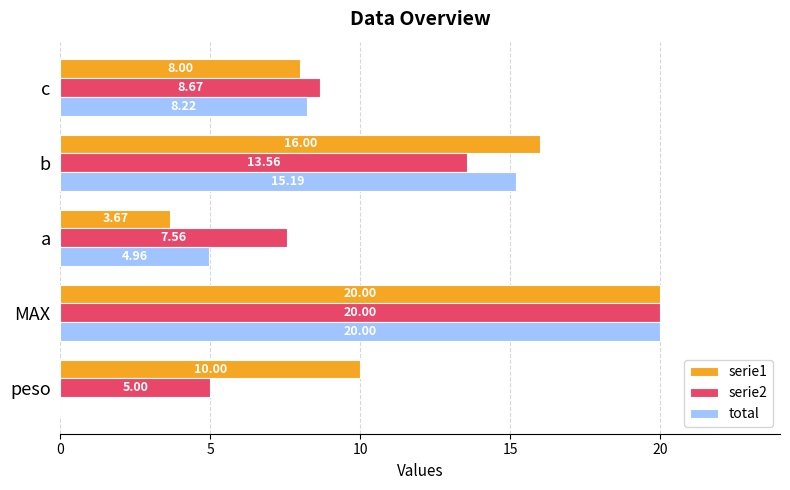

At which label is total closest to 10?

c